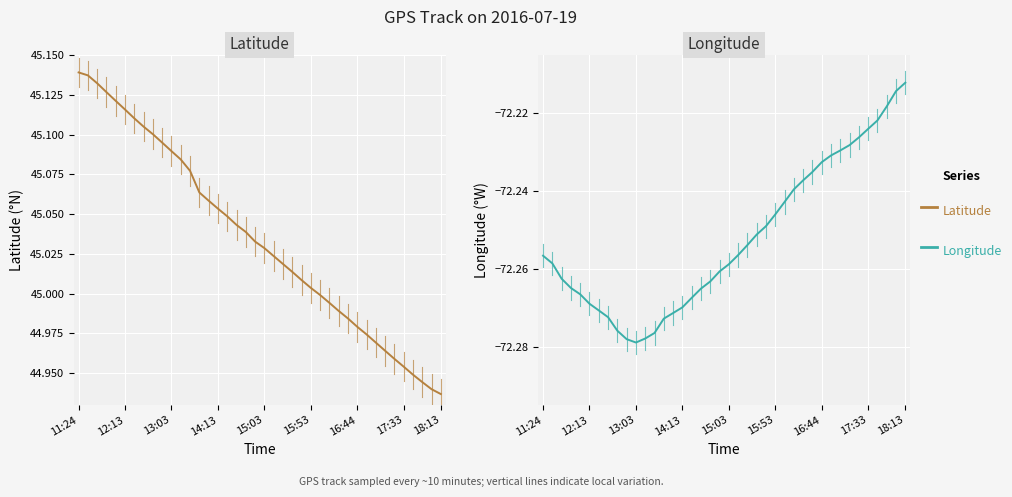

What is the total value across all series at 17:33?

-27.3